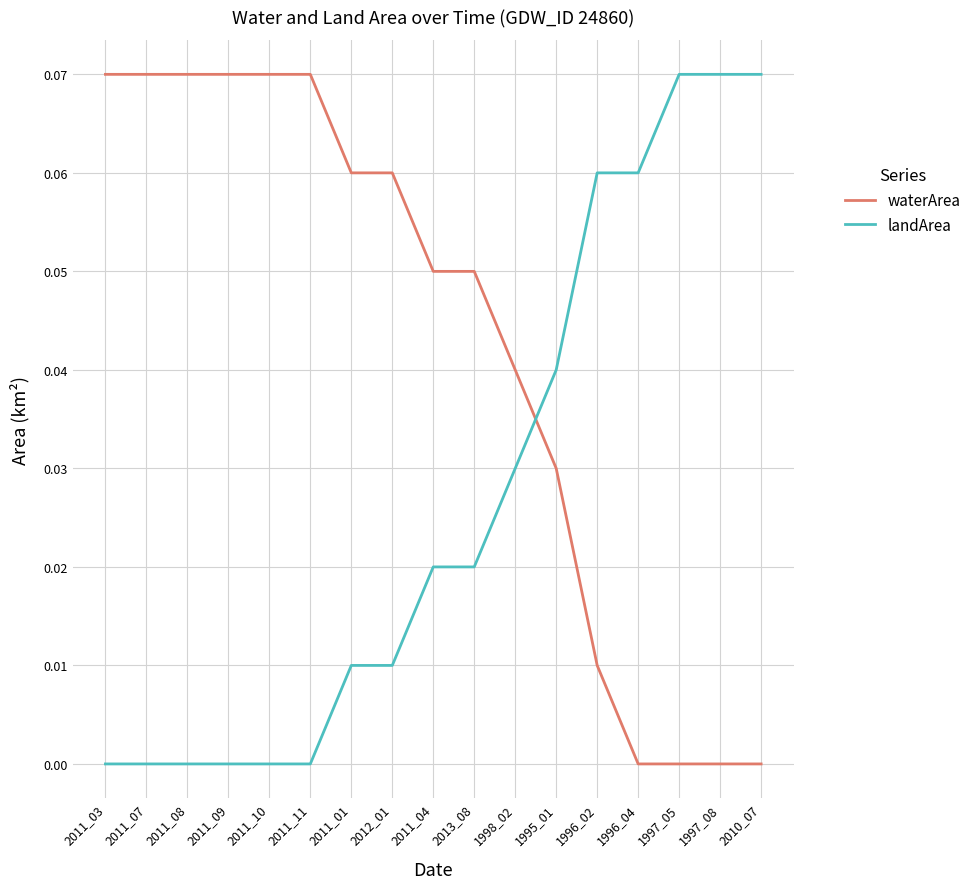

Between 1996_04 and 1997_08, which series saw the biggest shift?

landArea